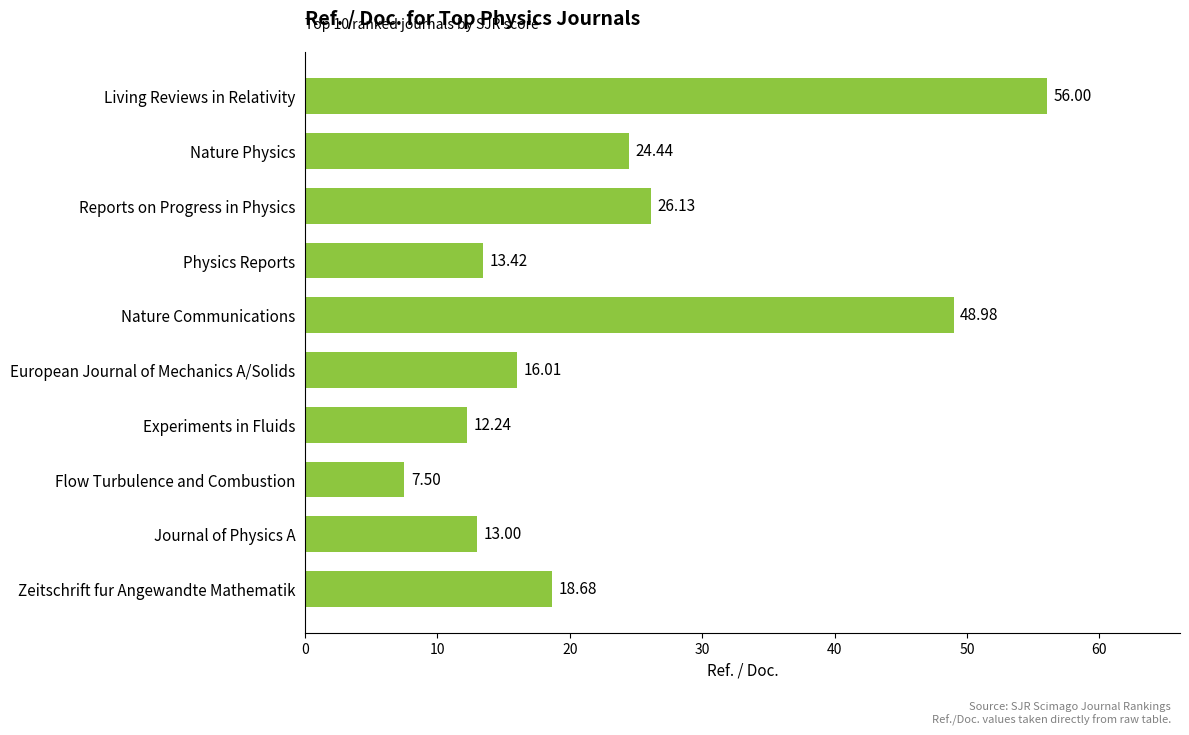

What is the label of the 3rd bar from the top?

Reports on Progress in Physics